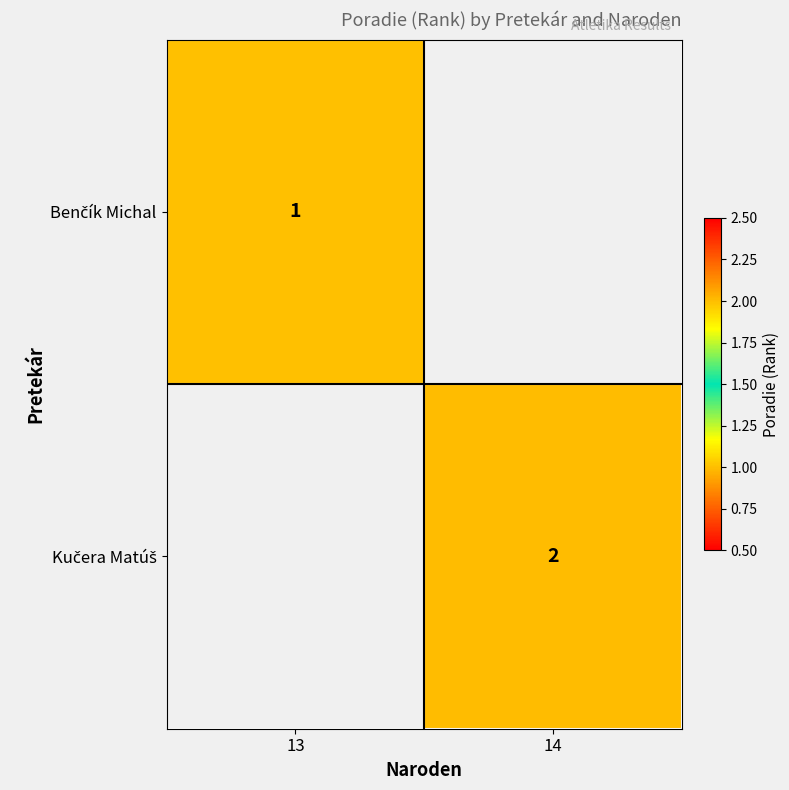

At how many categories does at least one series exceed 1?

1